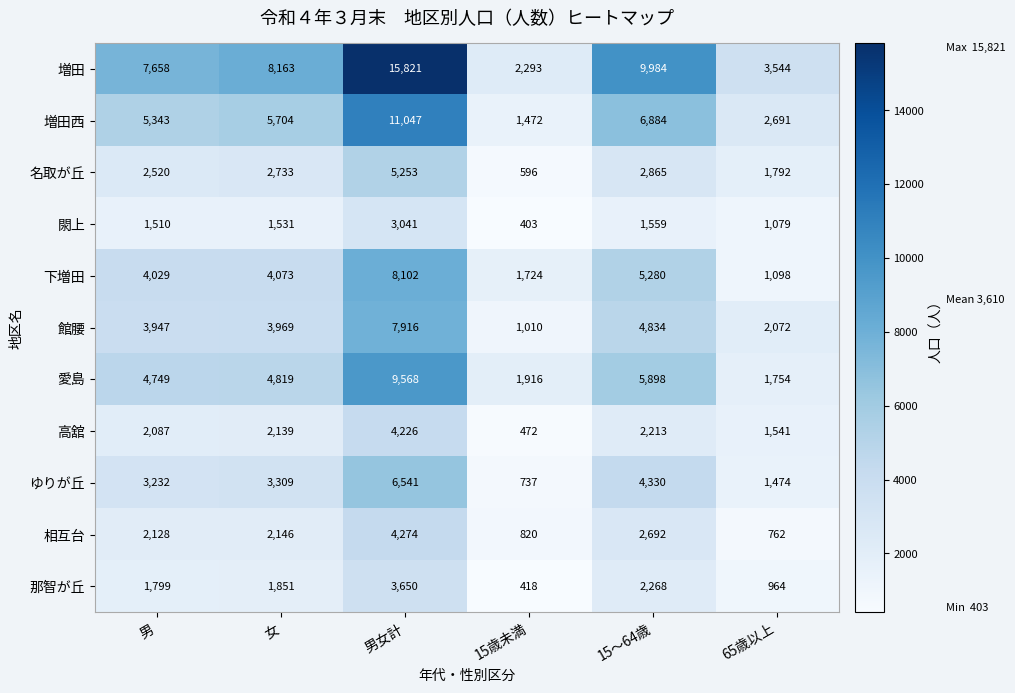

At 男, list the series in order from largest to smallest.

増田, 増田西, 愛島, 下増田, 館腰, ゆりが丘, 名取が丘, 相互台, 高舘, 那智が丘, 閖上